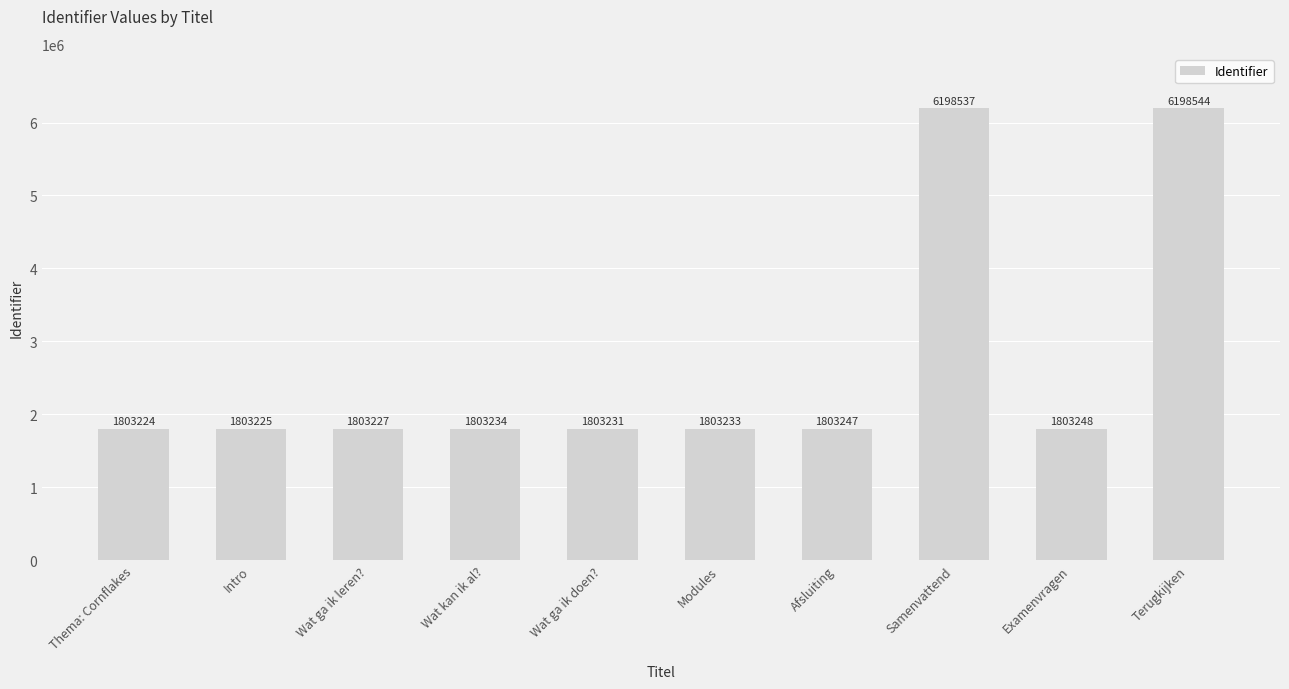

True or false: the data shows 3171184 at Modules.

False